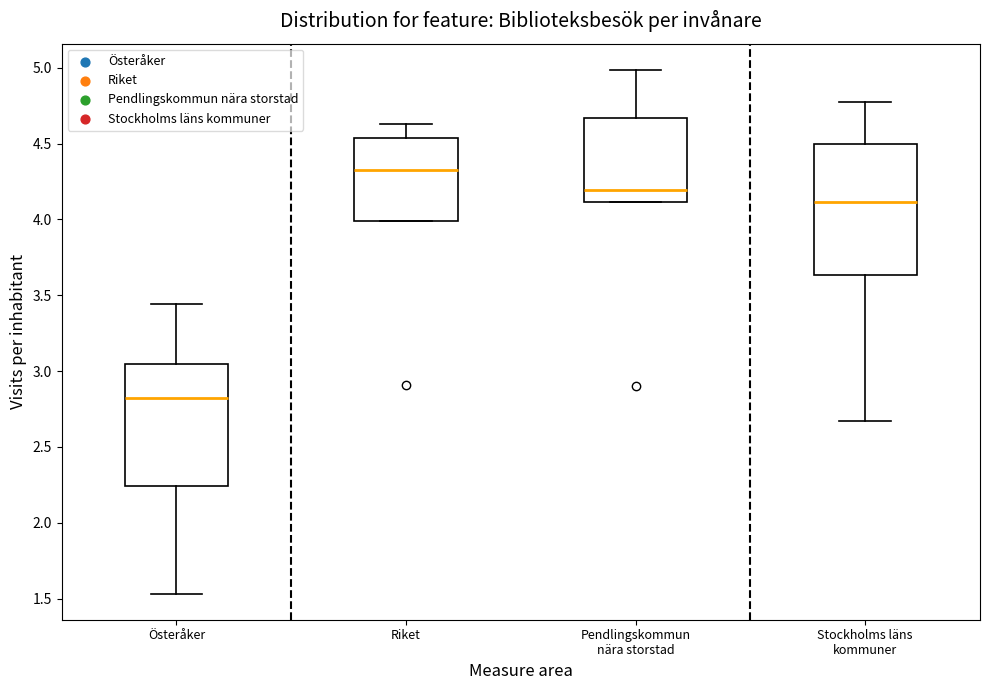

Reading left to right, transcribe this box plot: for each box, give where its median line is, the range the box spans, and where its two whiskers end, as read against the y-axis. The values are not printed on the chart, so give them approximately, as read against the axis.

Österåker: median 2.80, box 2.25 to 3.05, whiskers 1.55 to 3.45
Riket: median 4.35, box 4.00 to 4.55, whiskers 4.00 to 4.65
Pendlingskommun nära storstad: median 4.20, box 4.10 to 4.65, whiskers 4.10 to 5.00
Stockholms läns kommuner: median 4.10, box 3.65 to 4.50, whiskers 2.65 to 4.75